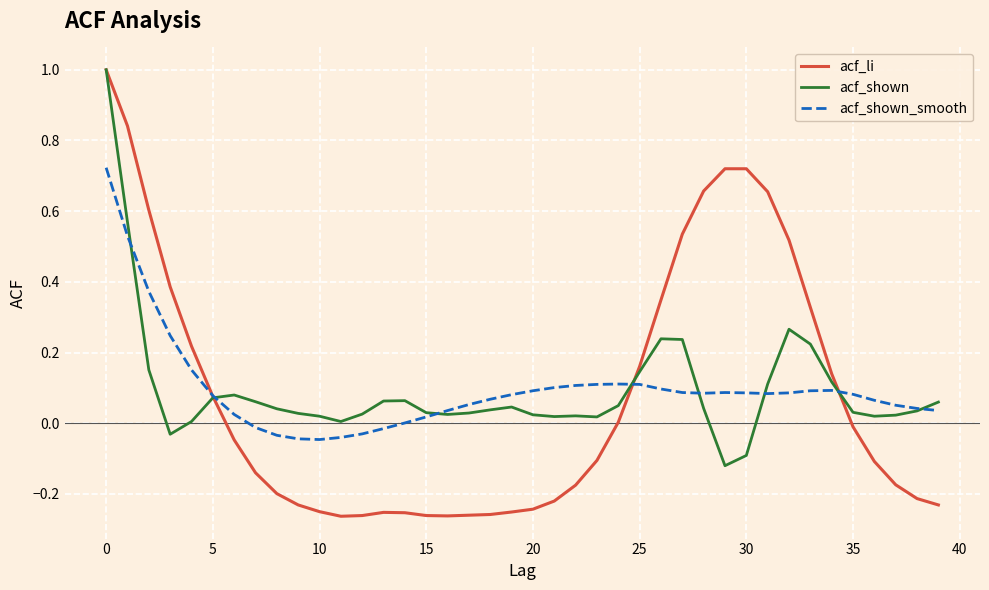

How many times do acf_li and acf_shown_smooth cross each other?

3